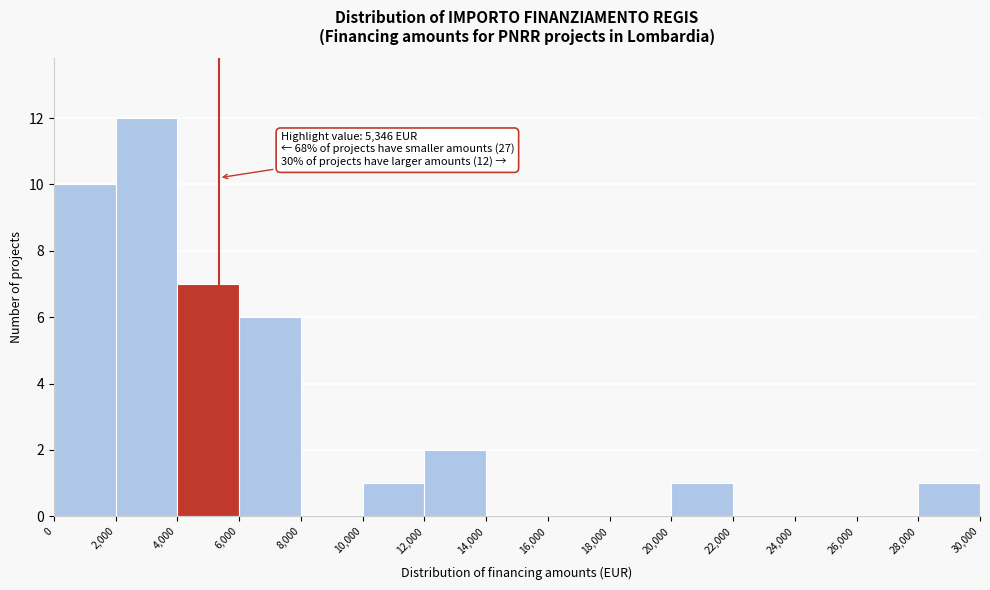

Over which range of the x-axis is the bar tallest?

2,000 to 4,000